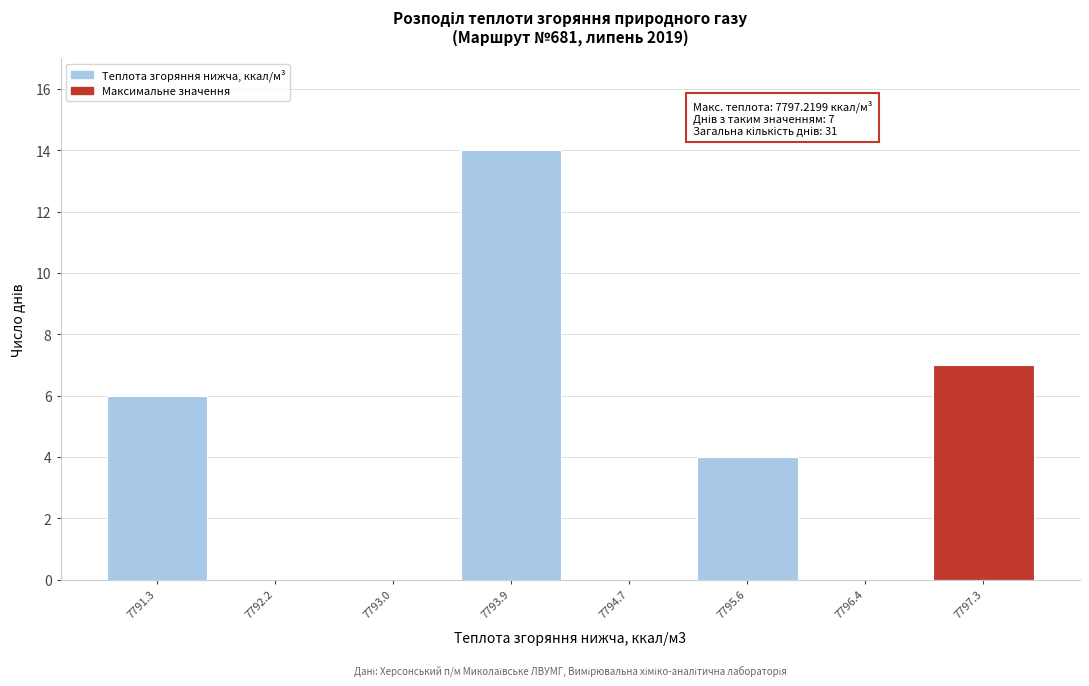

Reading right to left, list all the values displayed in this chart.

7797.3=7	7796.4=0	7795.6=4	7794.7=0	7793.9=14	7793.0=0	7792.2=0	7791.3=6